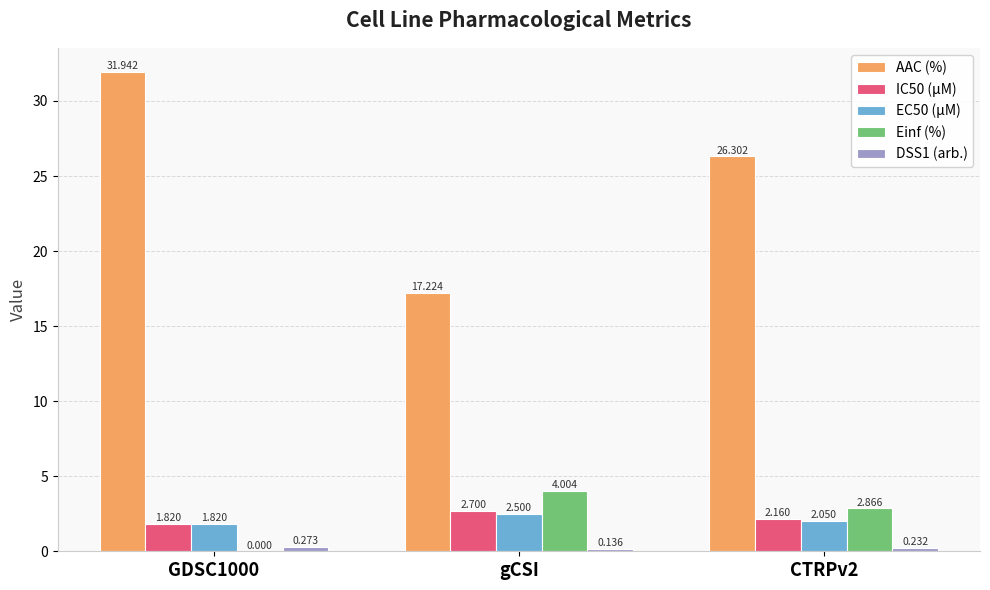

Which series has the widest spread of values?

AAC (%)